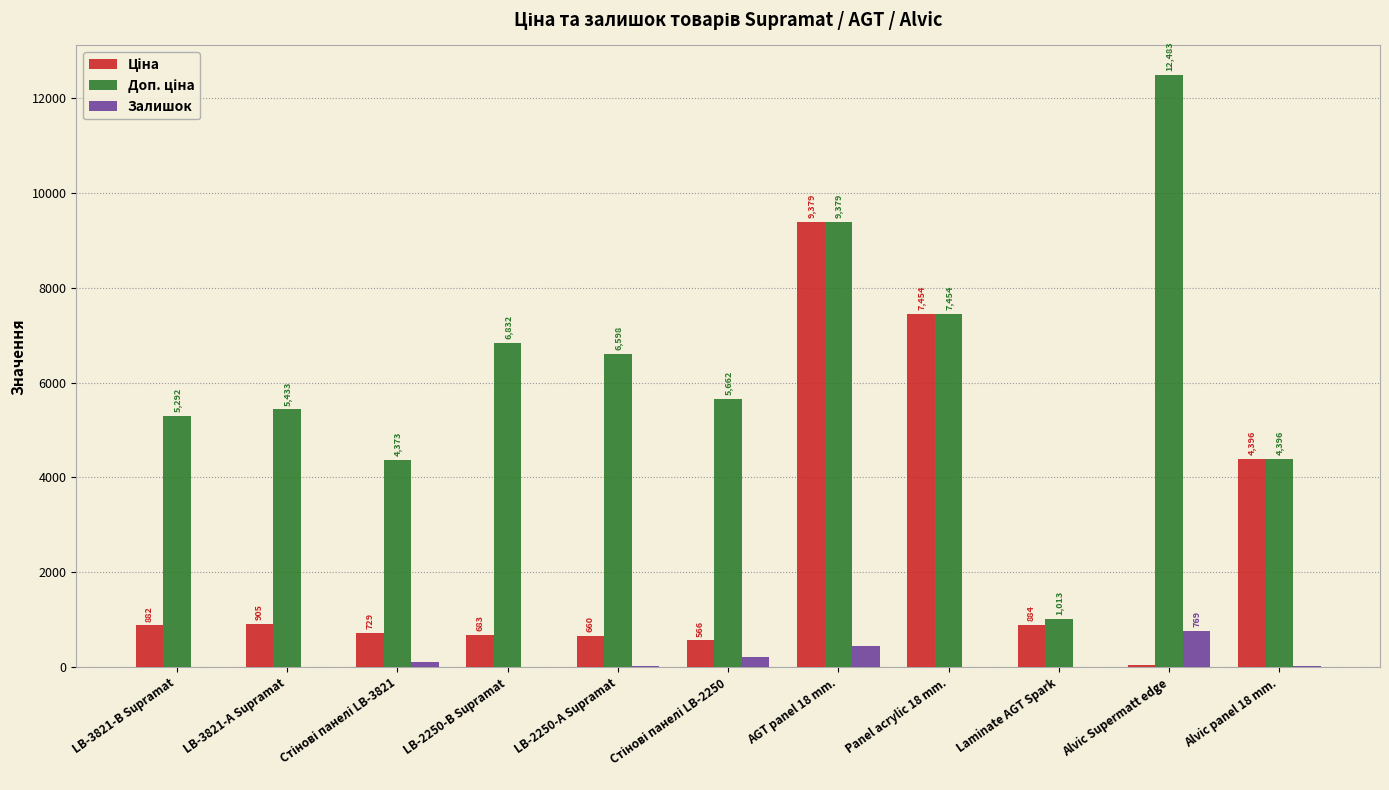

What is the sum of all Залишок values?

1628.0